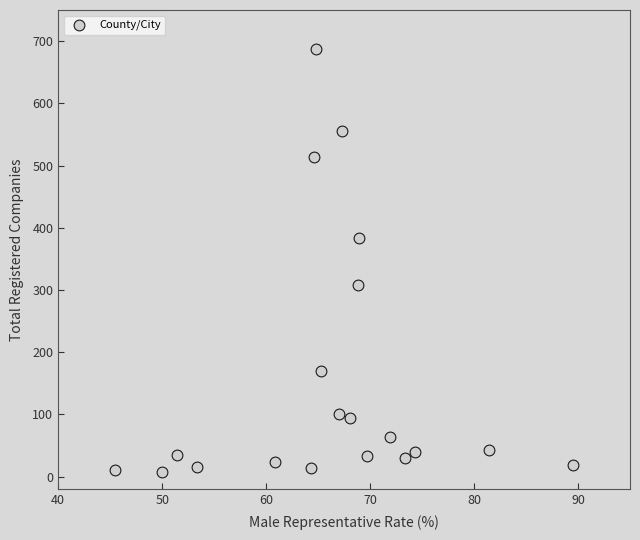

What is the range of Y values (max minus min)?

680